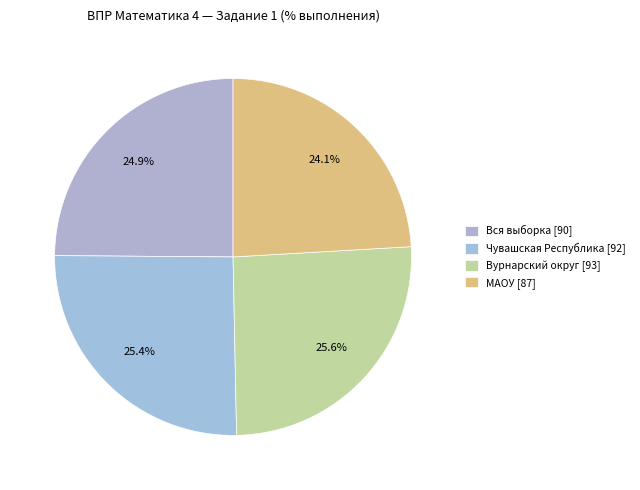

To the nearest percent, what is the difference between the largest and smallest slice percentages?

2%